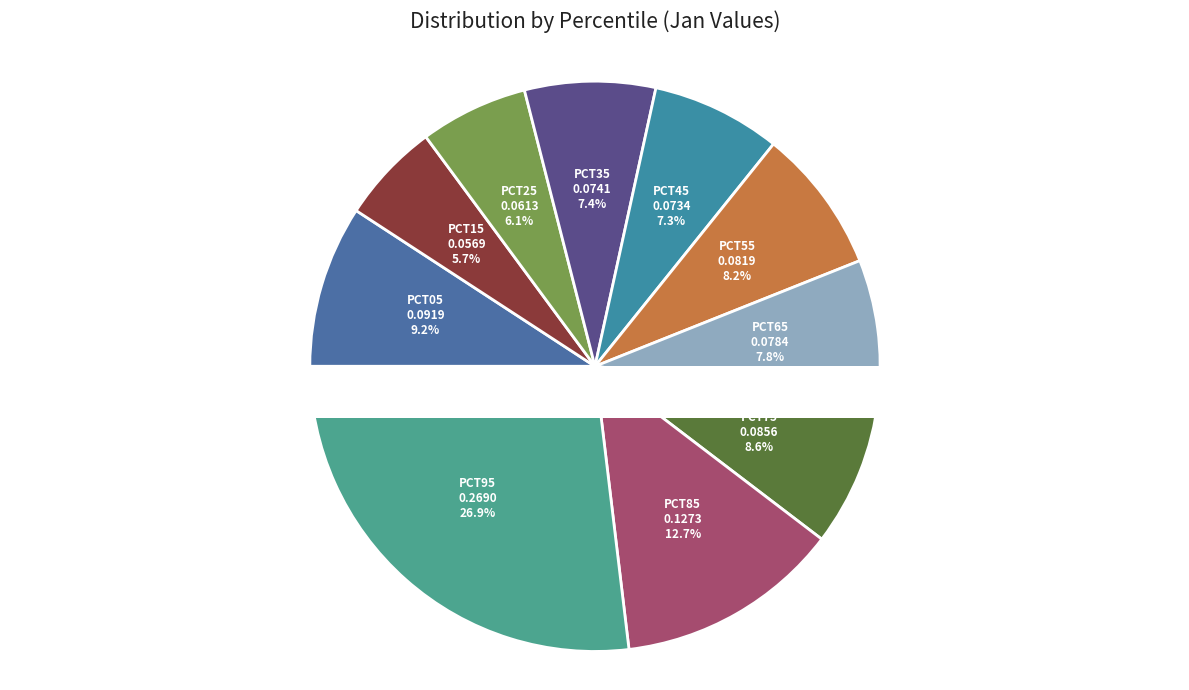

Does pct15 account for over 50% of the chart?

No